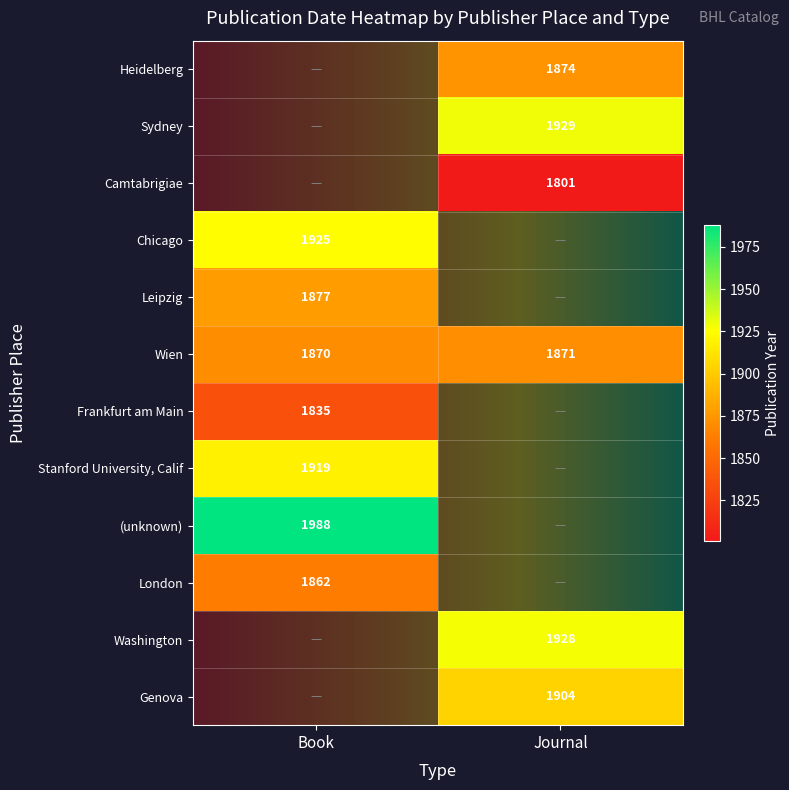

True or false: Book has a value of 1862 at London.

True